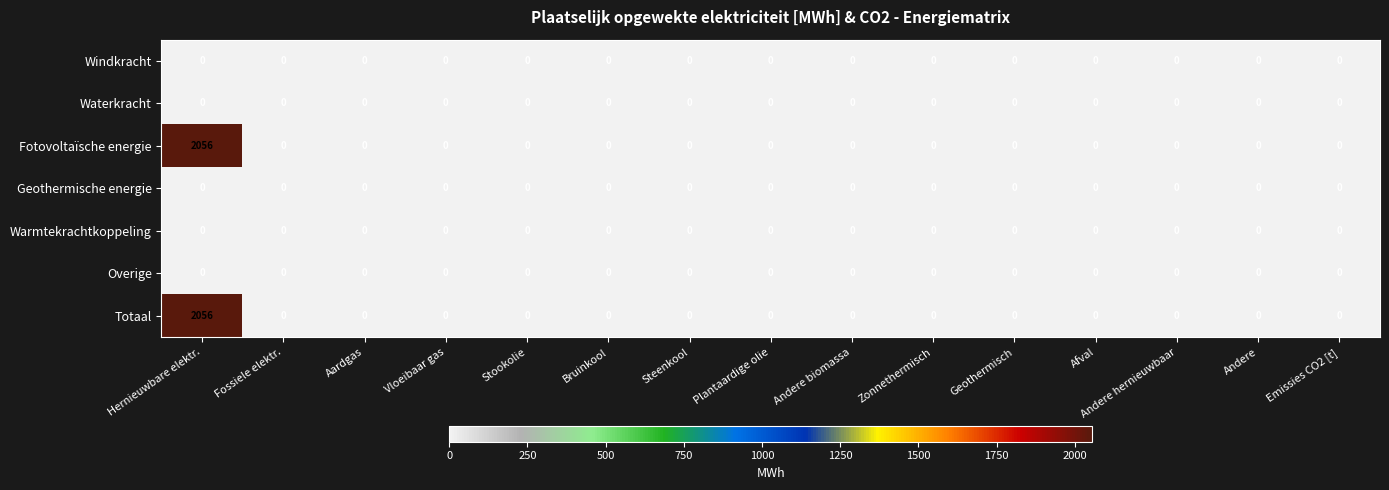

At which category is the sum across all series the highest?

Hernieuwbare elektr.